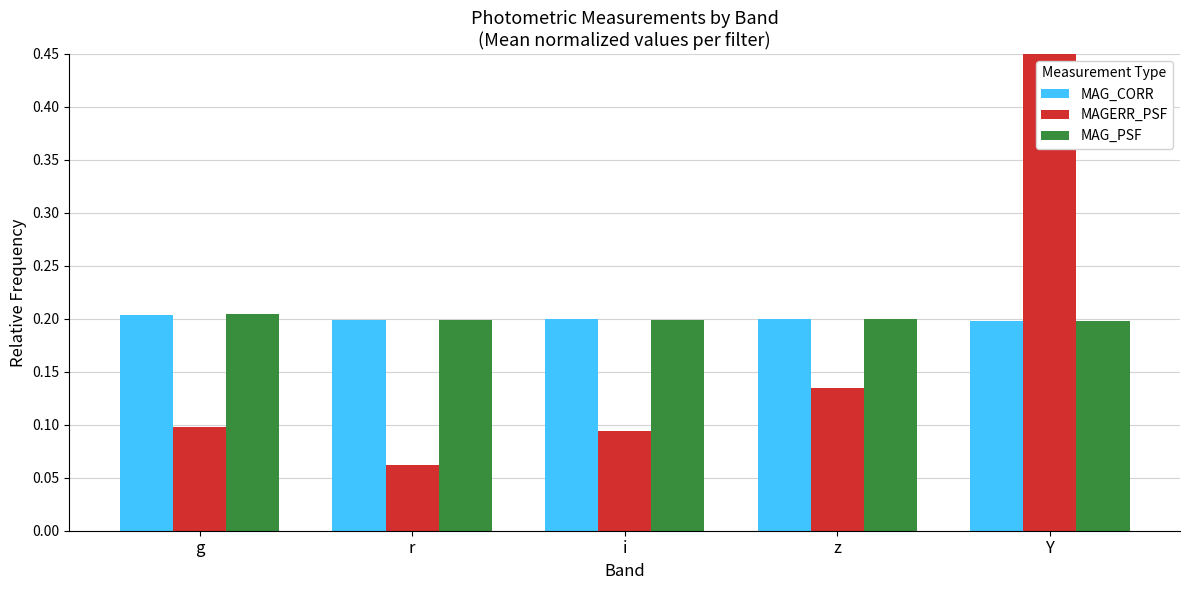

Read the MAG_PSF value at r.

0.2